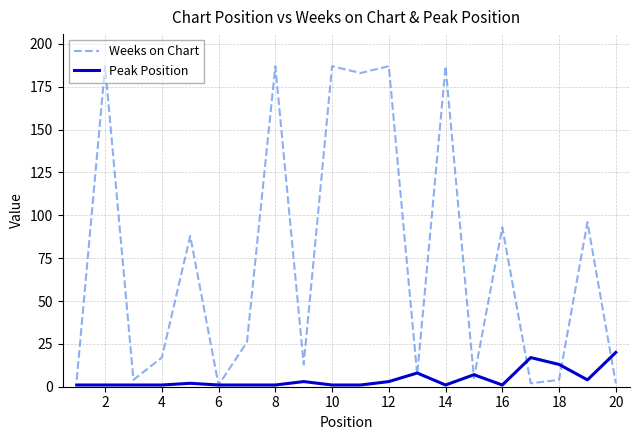

Which series has the widest spread of values?

Weeks on Chart